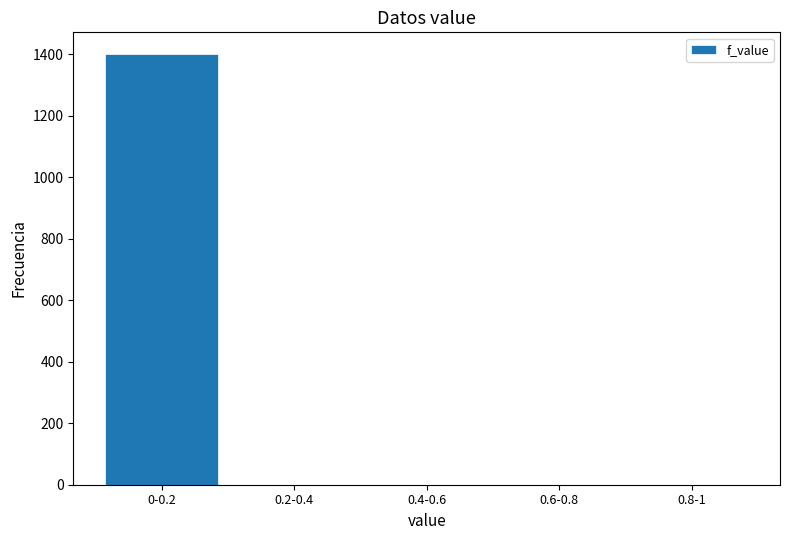

Reading right to left, what are all the values shown in this chart?

0.8-1=0	0.6-0.8=0	0.4-0.6=0	0.2-0.4=0	0-0.2=1402